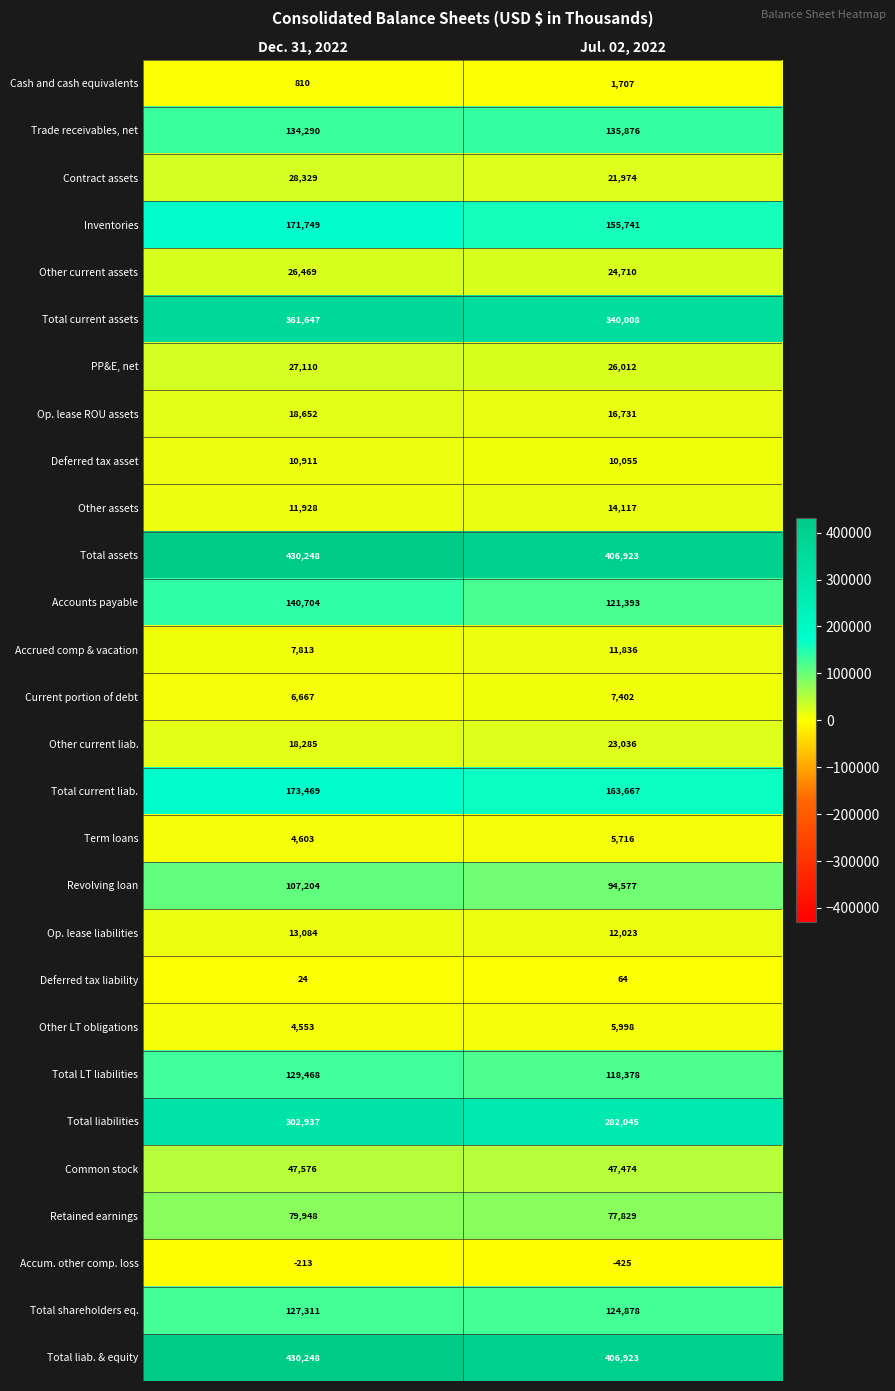

Rank the categories by Op. lease liabilities value from highest to lowest.

Dec. 31, 2022, Jul. 02, 2022